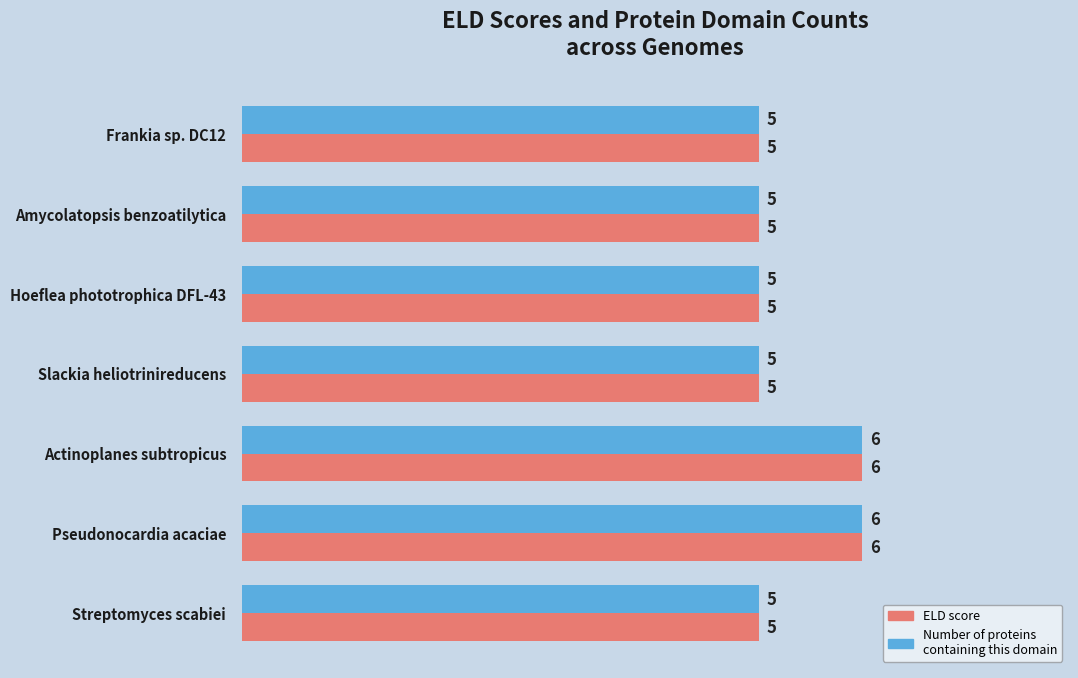

What is the total value across all series at Frankia sp. DC12?

10